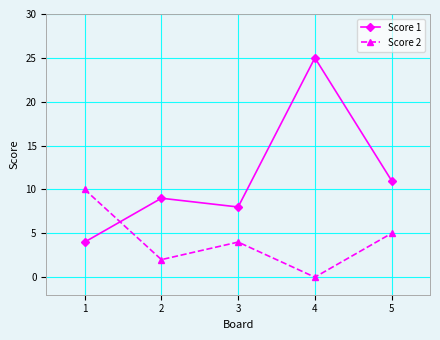

The value of Score 2 at 2 is 7. True or false?

False